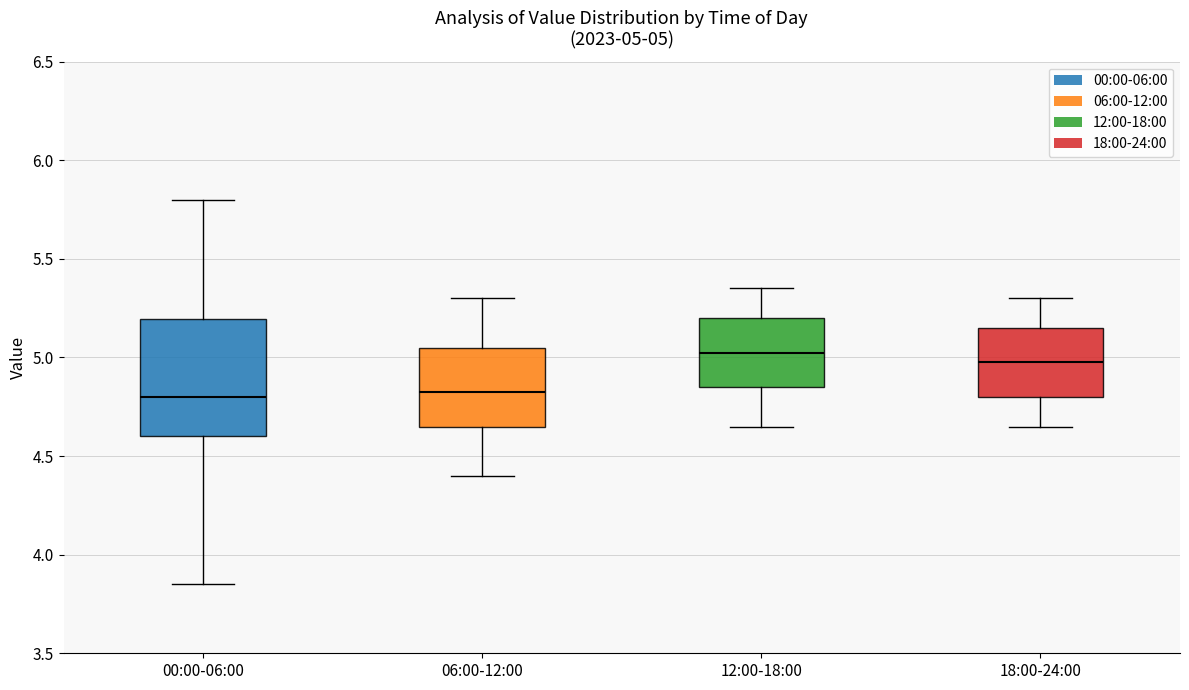

Comparing the boxes themselves (not the whiskers), which one is the tallest?

00:00-06:00